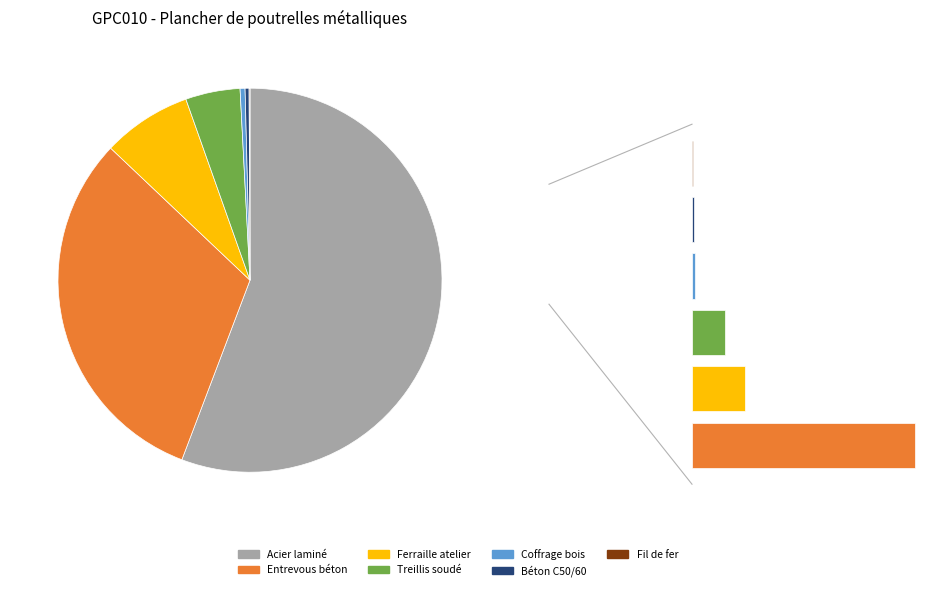

What is the change in value from Ferraille atelier to Treillis soudé?

-0.7